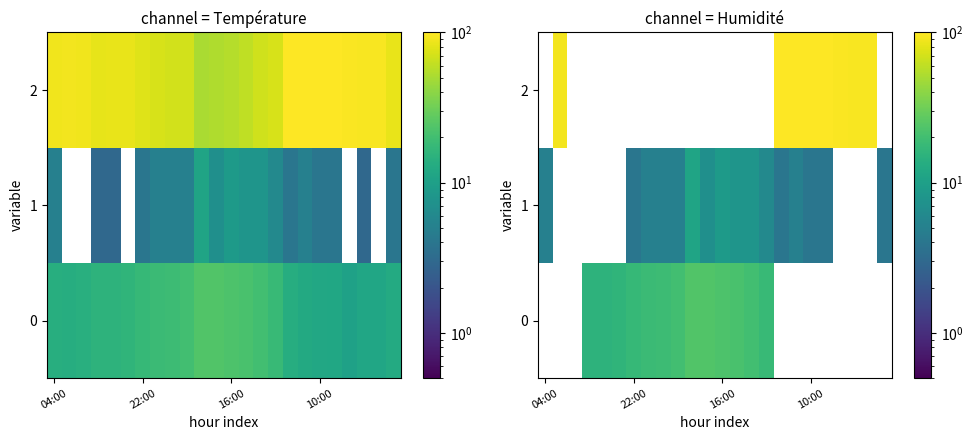

How many data points in 1 are above 5?

6